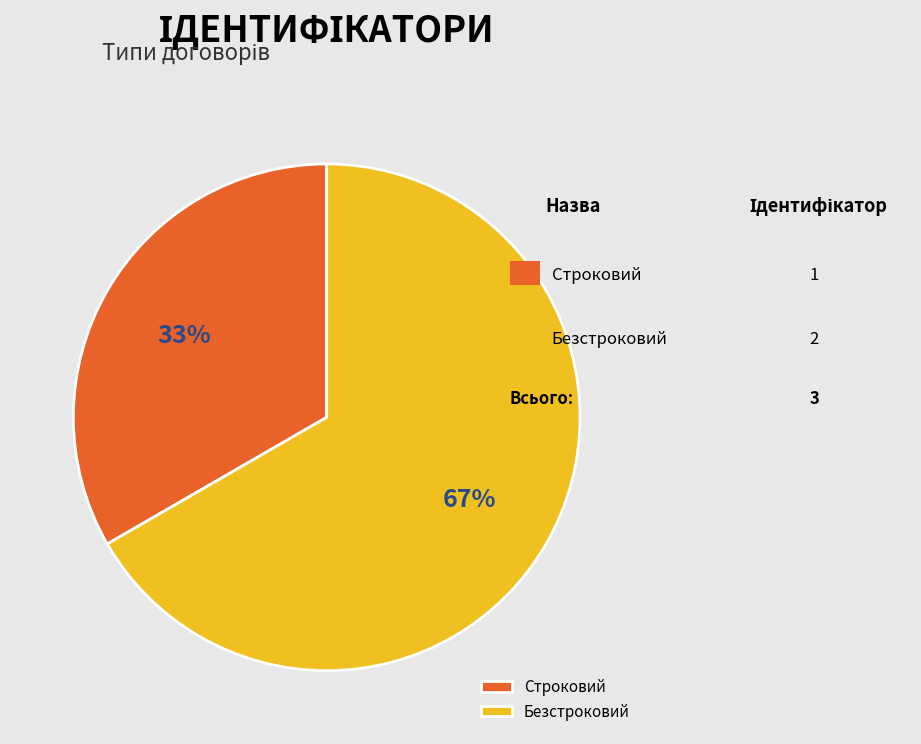

The Строковий slice represents 33% of the pie. True or false?

True